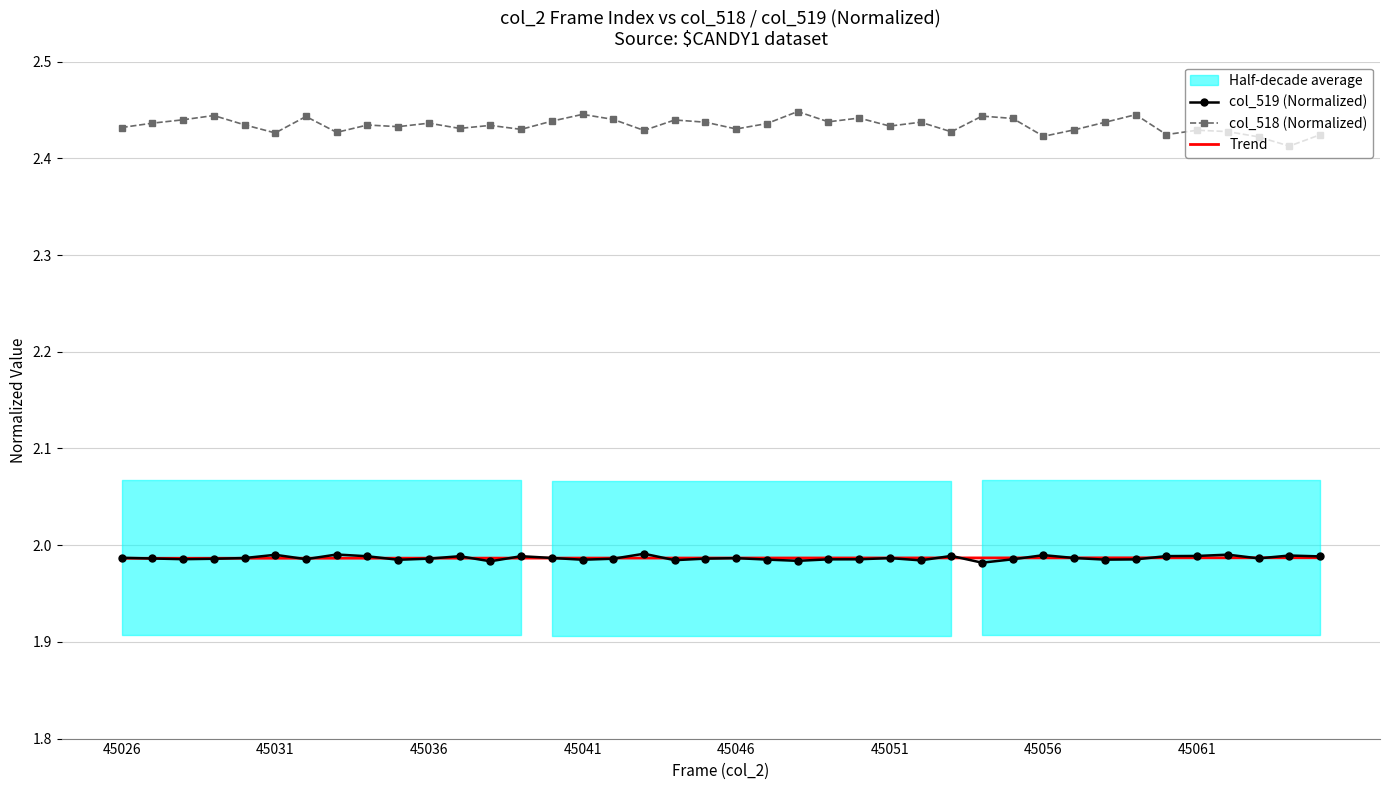

True or false: col_519 (Normalized) and col_518 (Normalized) cross at least once.

False